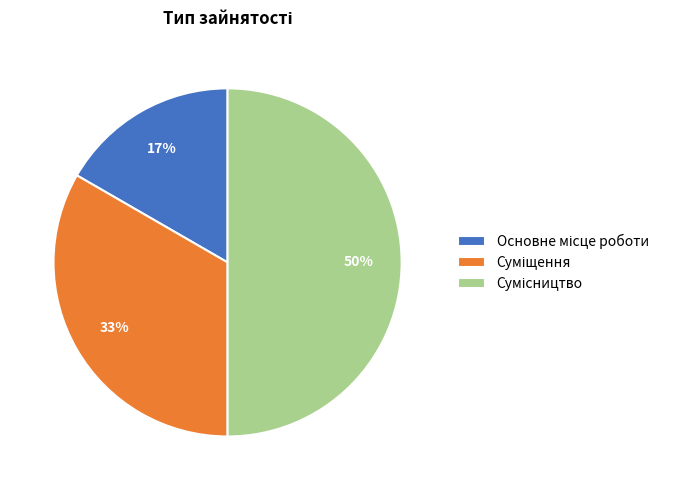

To the nearest percent, what is the difference between the largest and smallest slice percentages?

33%